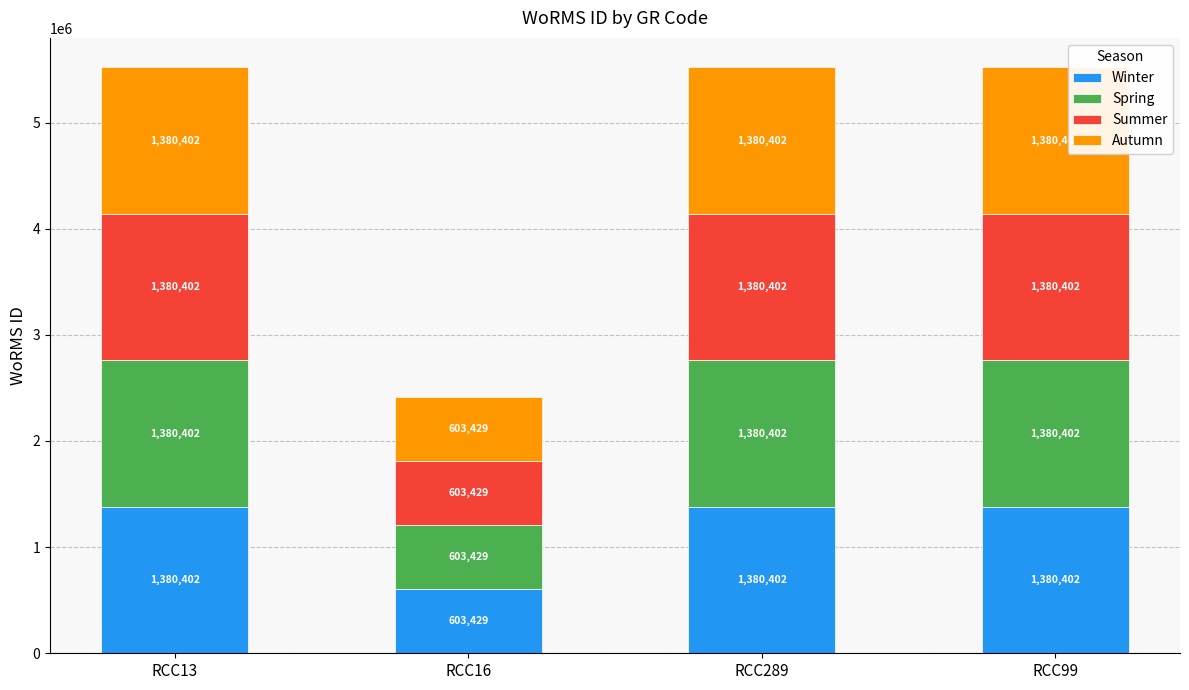

Does the chart contain stacked bars?

Yes